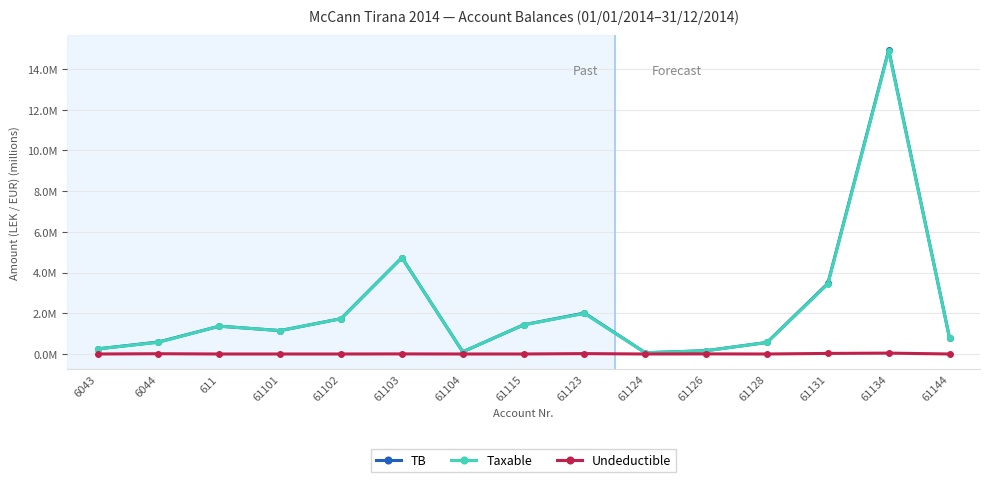

Does the chart display data point markers on the line(s)?

Yes